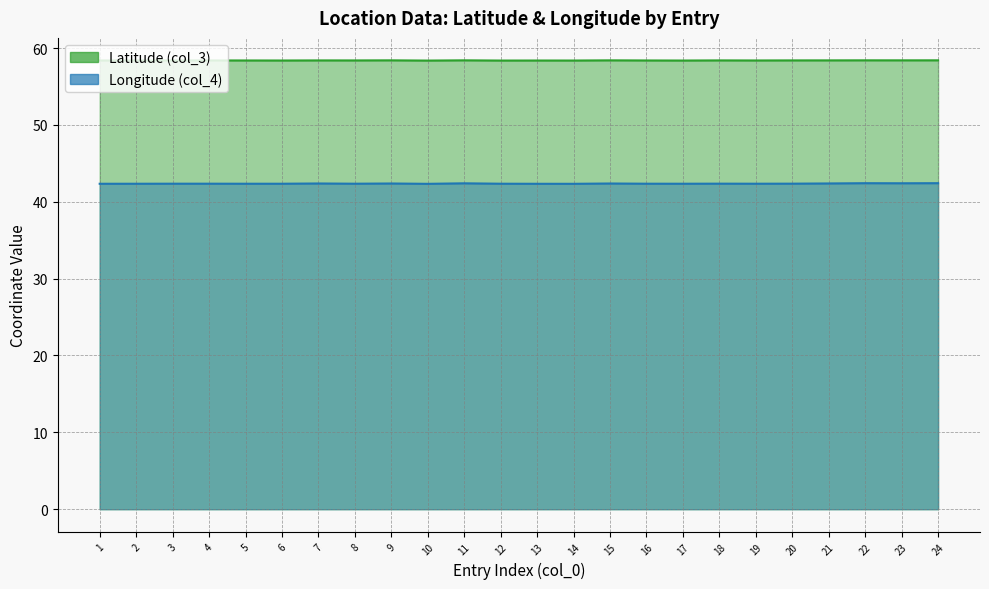

Rank the categories by Longitude (col_4) value from lowest to highest.

10, 14, 13, 1, 2, 17, 5, 6, 12, 19, 8, 16, 3, 4, 20, 18, 15, 9, 7, 21, 11, 23, 22, 24